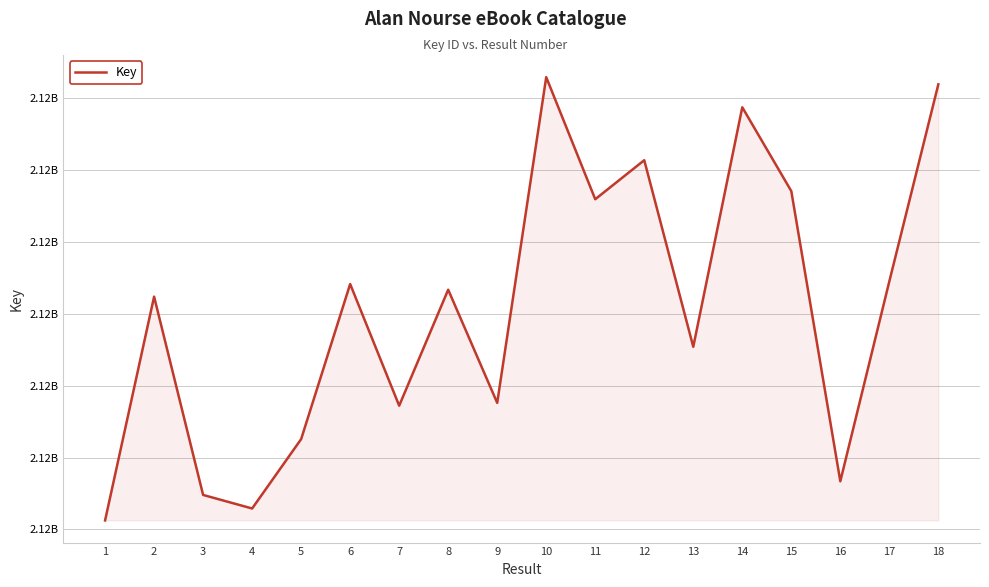

Does the chart display data point markers on the line(s)?

No